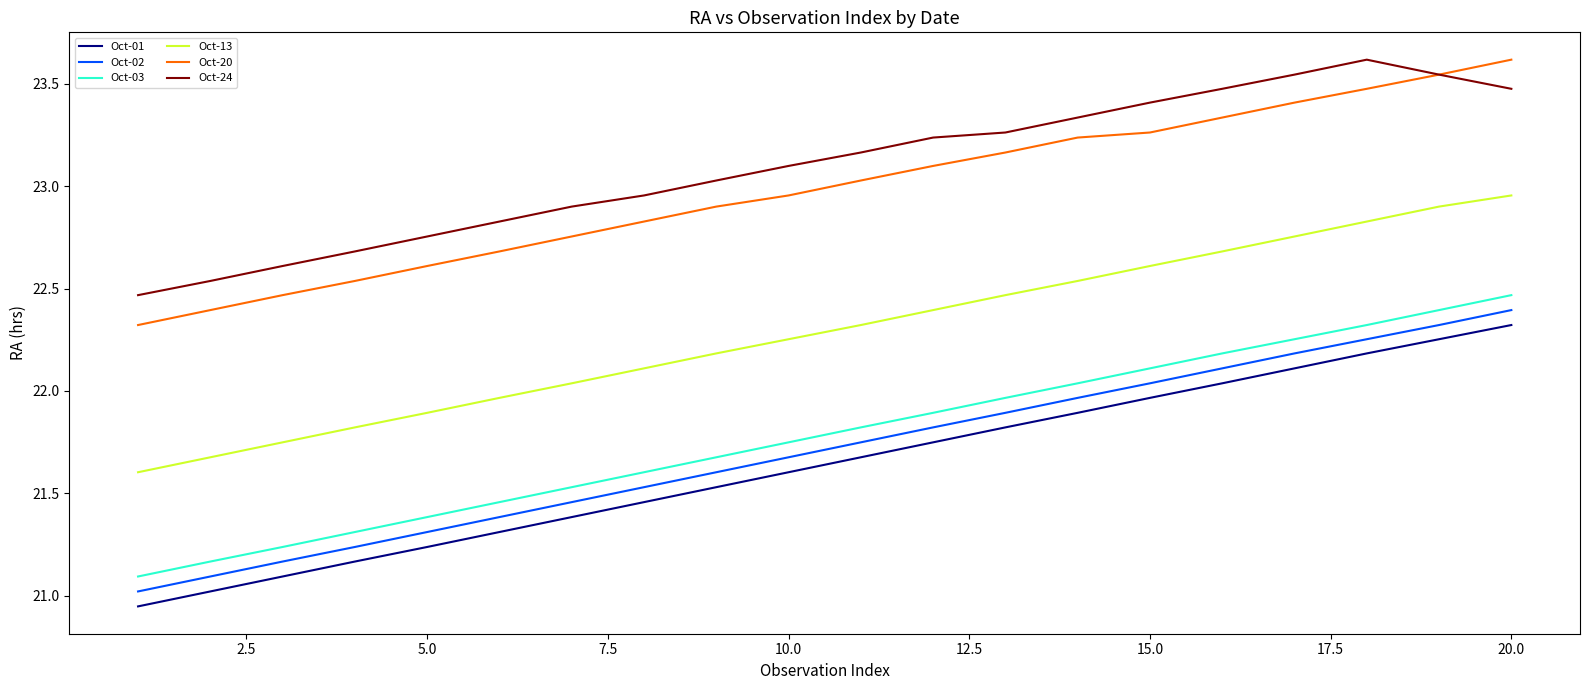

What are all the series names shown in the legend?

Oct-01, Oct-02, Oct-03, Oct-13, Oct-20, Oct-24